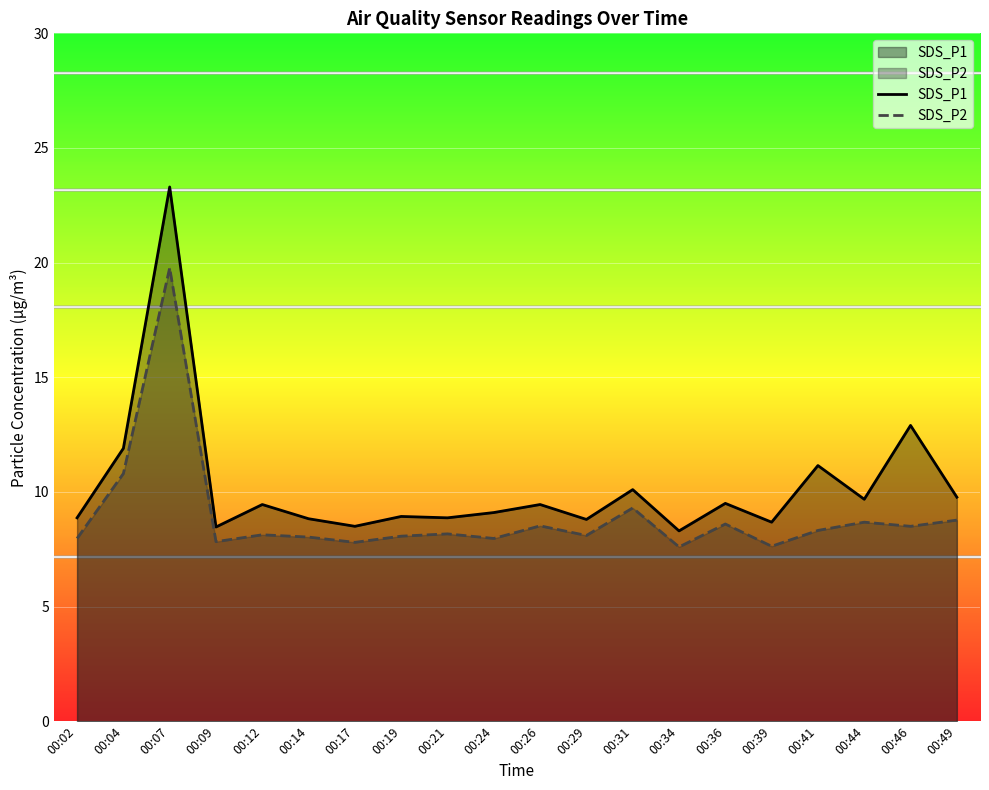

True or false: SDS_P1 and SDS_P2 cross at least once.

False